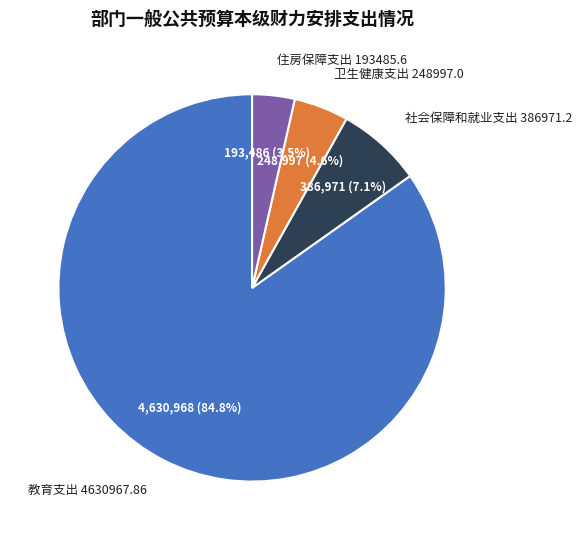

Between 住房保障支出 193485.6 and 社会保障和就业支出 386971.2, which is larger?

社会保障和就业支出 386971.2